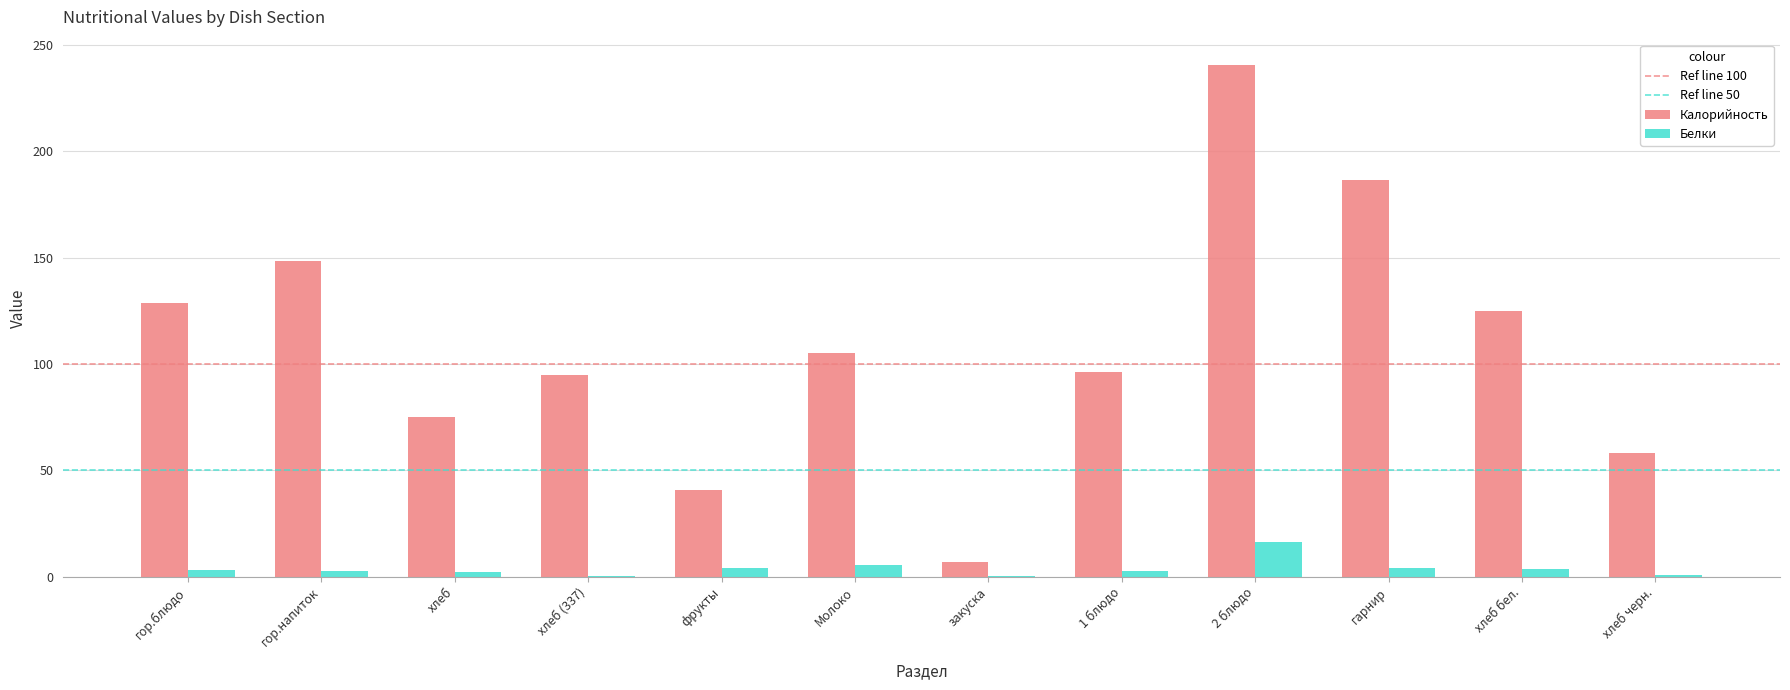

What is the sum of all Белки values?

45.5